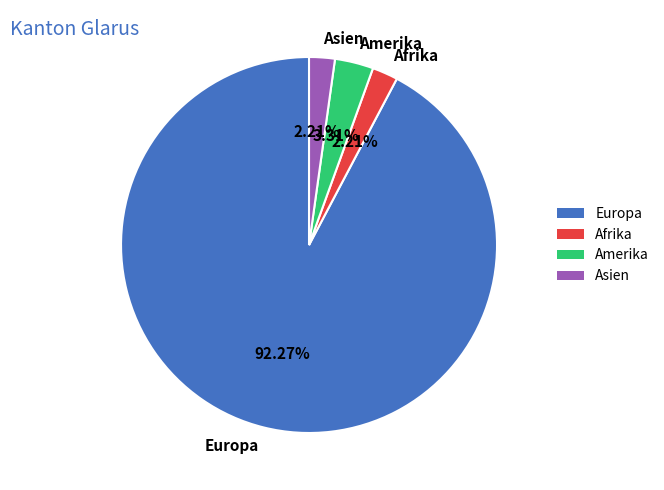

How many slices are in this pie chart?

4